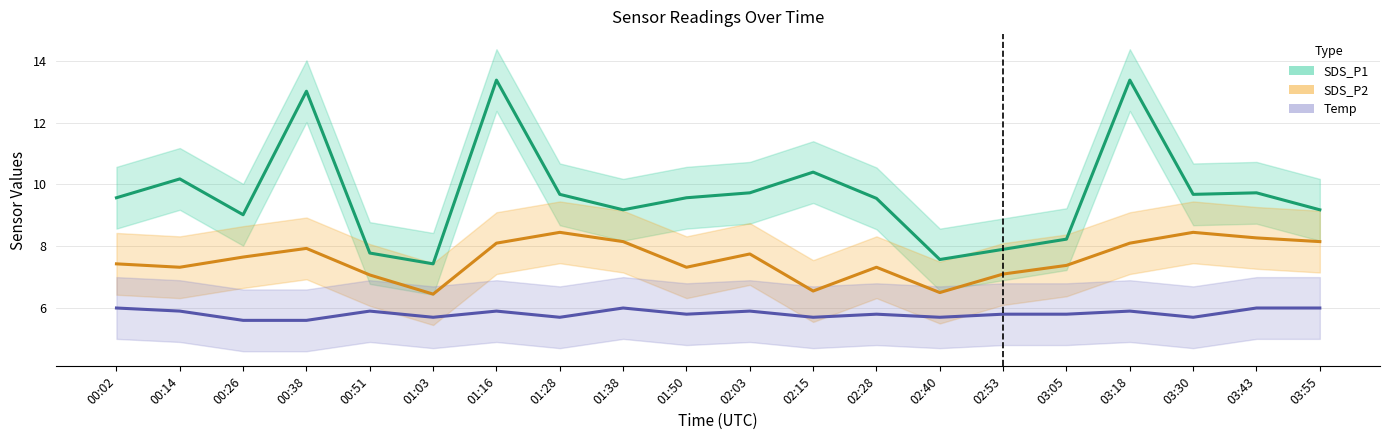

Is it true that SDS_P2 equals 13.1 at 01:28?

False